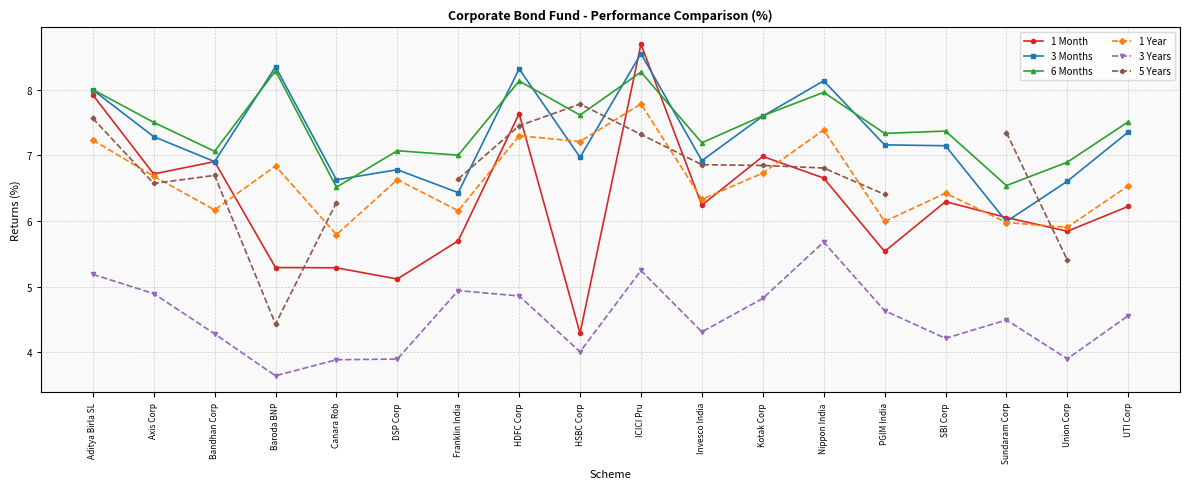

What is the difference between the maximum and second lowest values in the 3 Years series?

1.8